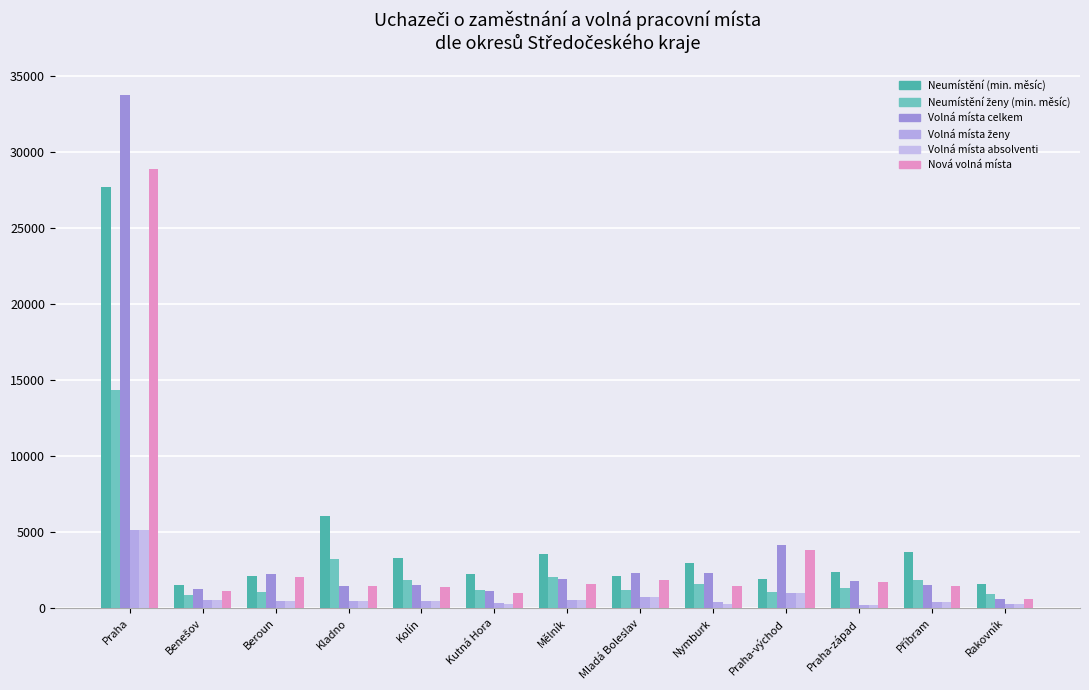

Where does the Volná místa ženy series first go above 479?

Praha